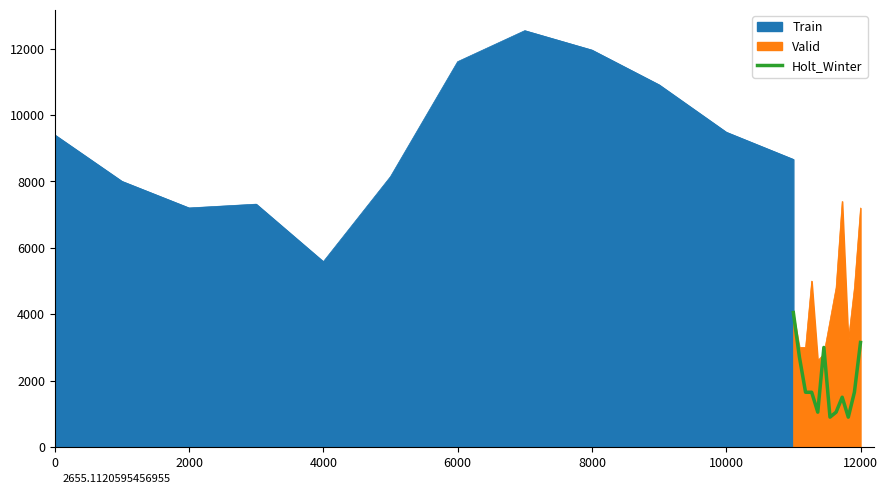

What is the smallest value displayed?

900